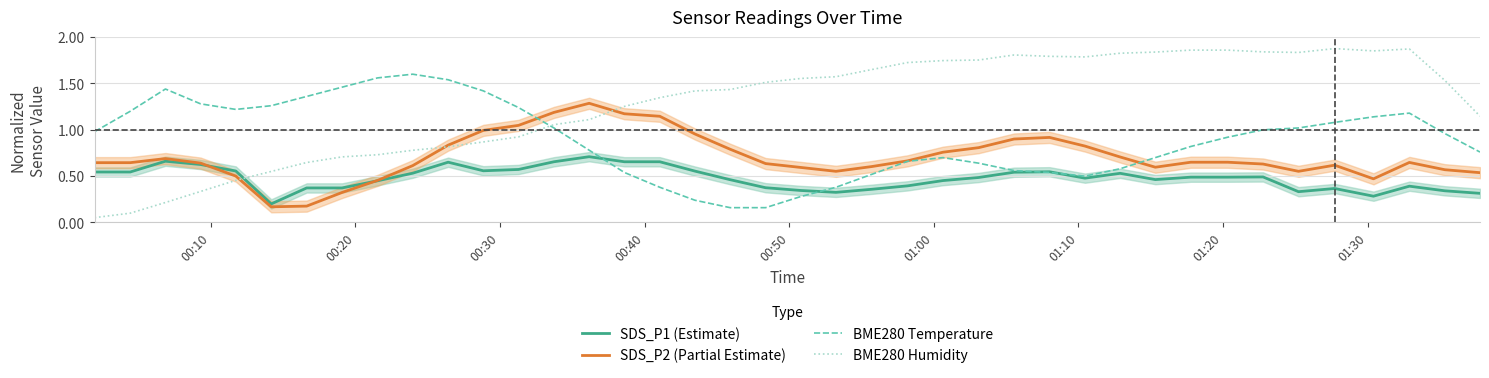

True or false: BME280 Temperature and BME280 Humidity intersect in this chart.

True